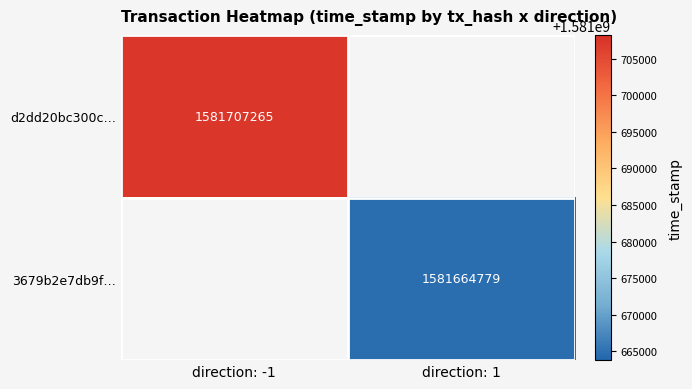

The value of 3679b2e7db9f… at direction: 1 is 1581664779. True or false?

True